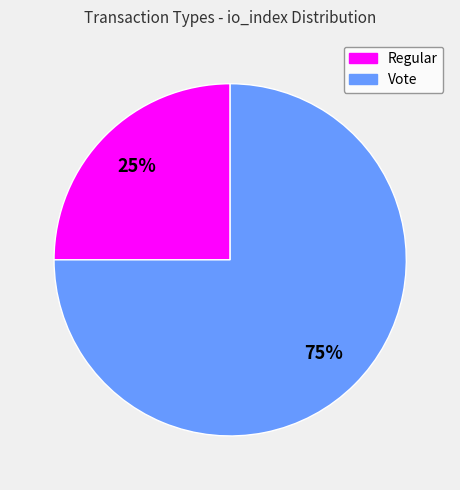

What percentage is the Vote slice, to the nearest percent?

75%